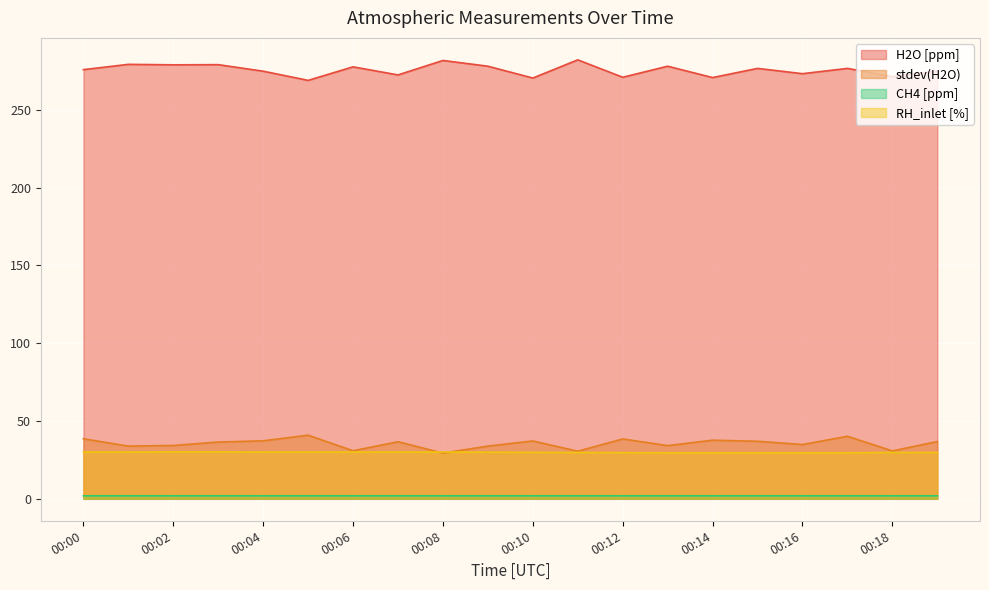

At which category does CH4 [ppm] reach its first local peak?

00:02